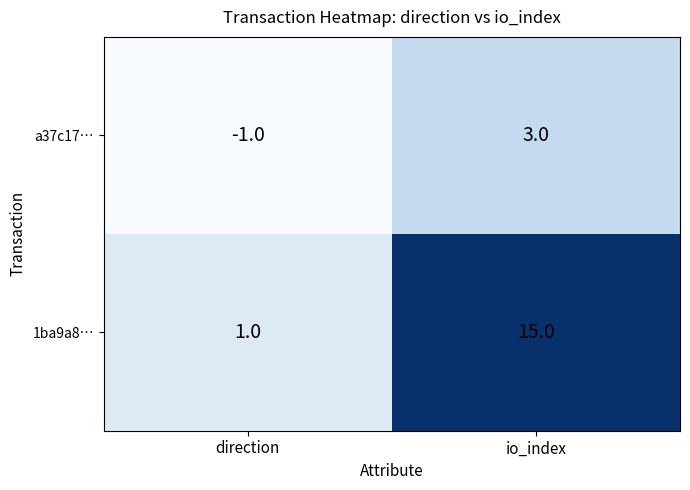

What is the sum of the 1ba9a8… values at io_index and direction?

16